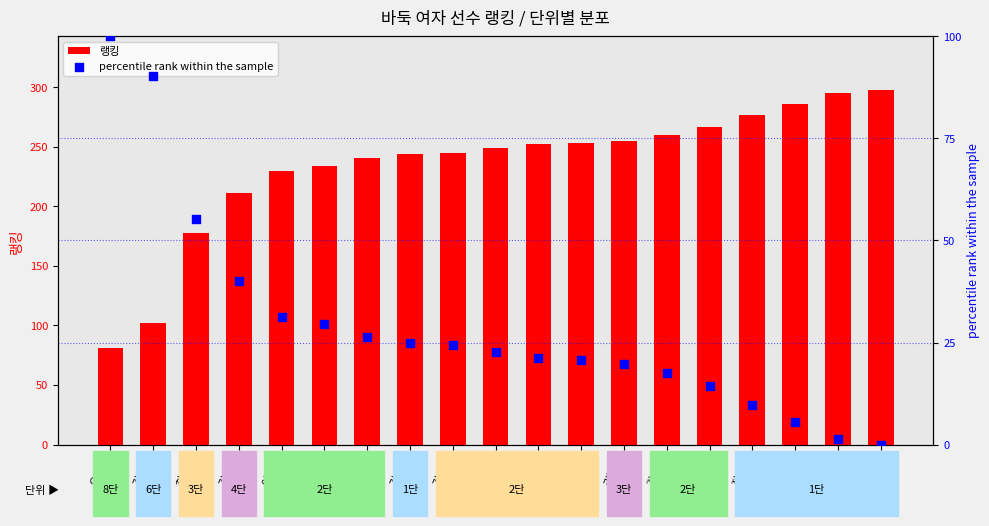

Is the value of percentile rank within the sample at 이도현 greater than the value of 랭킹 at 정연우?

No